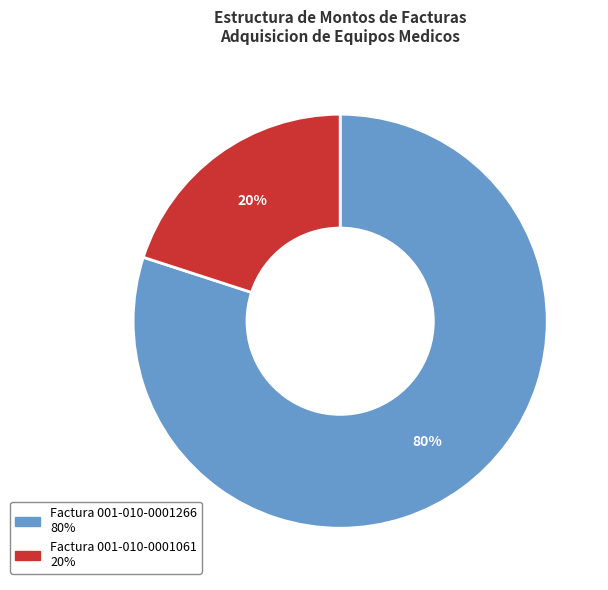

Which category has the biggest portion of the pie?

Factura 001-010-0001266